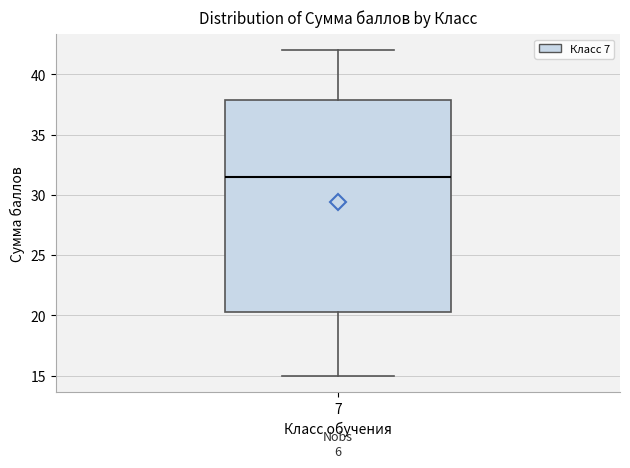

Read this box plot against the y-axis: the position of the median line, the range covered by the box, and the ends of both whiskers. The values are not printed on the chart, so give them approximately, as read against the axis.

median 31.5, box 20.5 to 38.0, whiskers 15.0 to 42.0